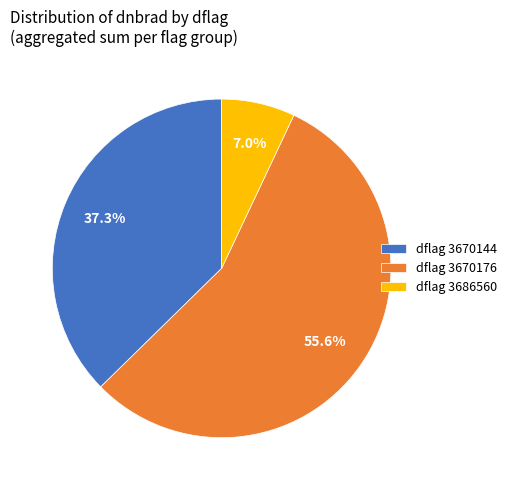

Which slice is the largest?

dflag 3670176